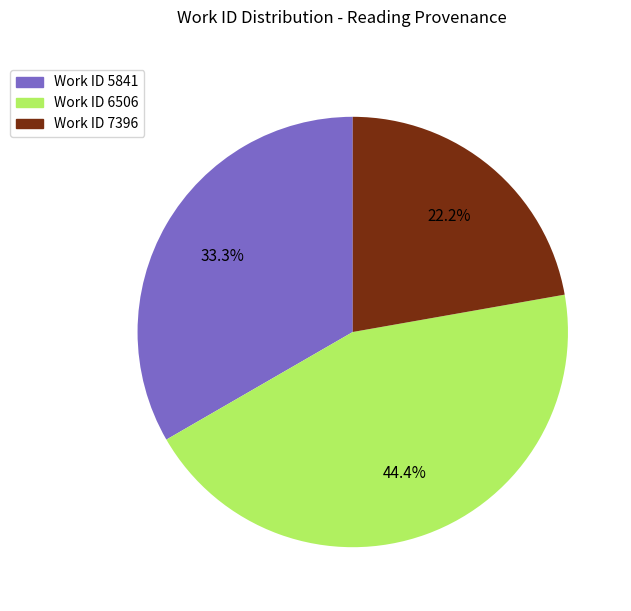

Is there any slice that represents more than half of the pie?

No